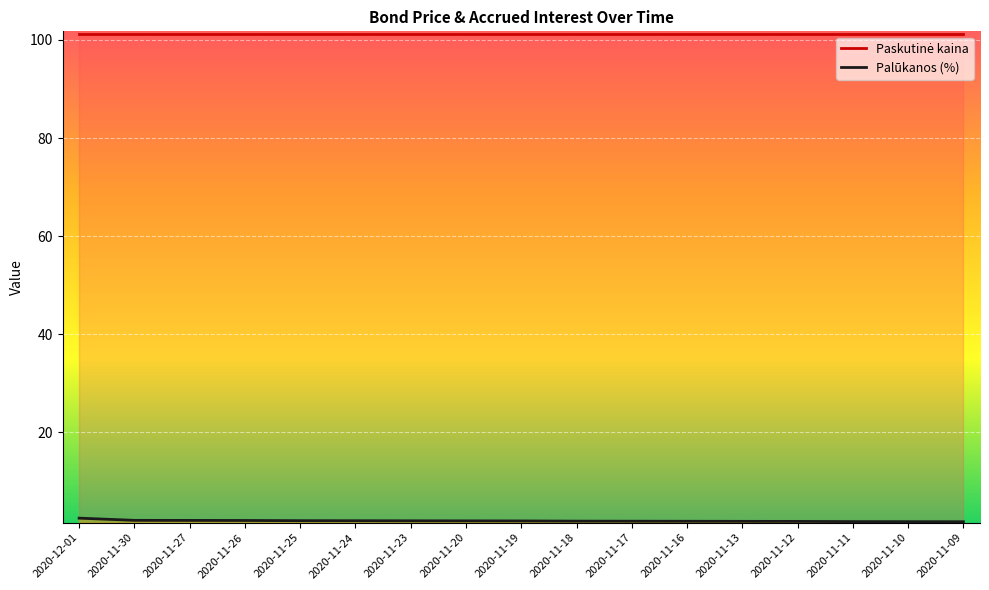

Between 2020-11-26 and 2020-11-12, which series saw the biggest shift?

Palūkanos (%)